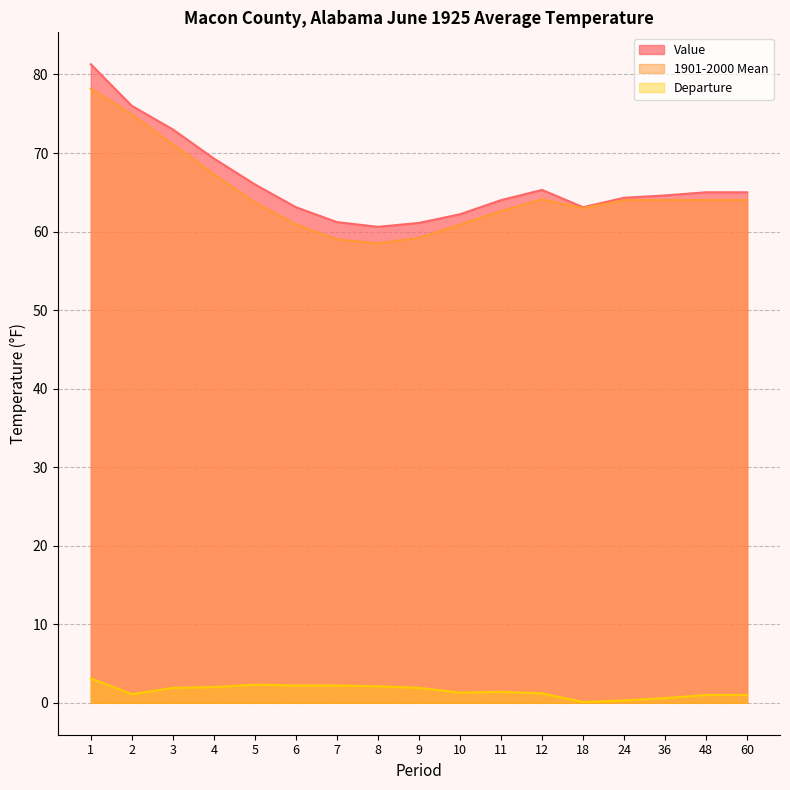

Which category has the lowest value in the 1901-2000 Mean series?

8